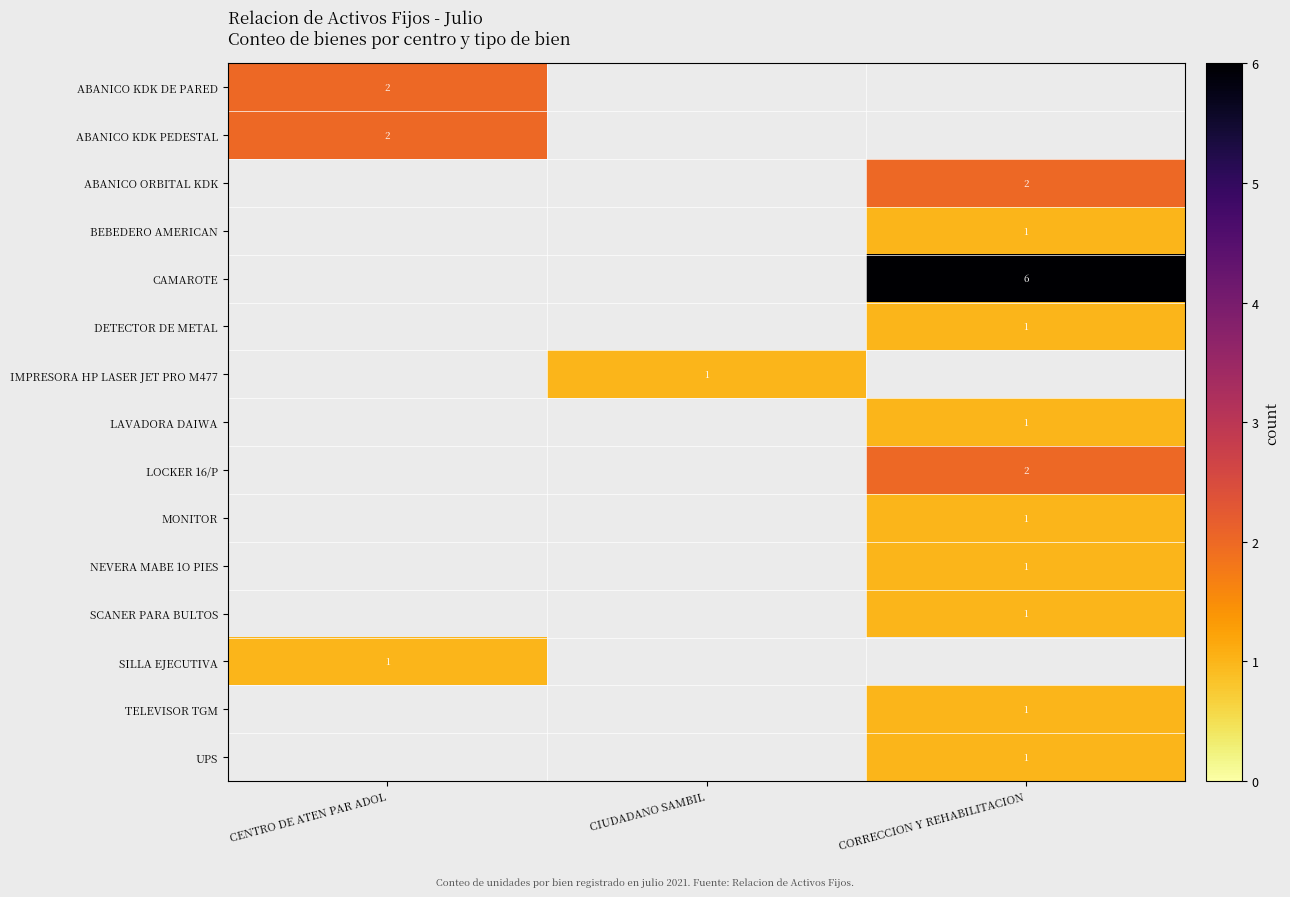

How many positive values does the BEBEDERO AMERICAN series have?

1